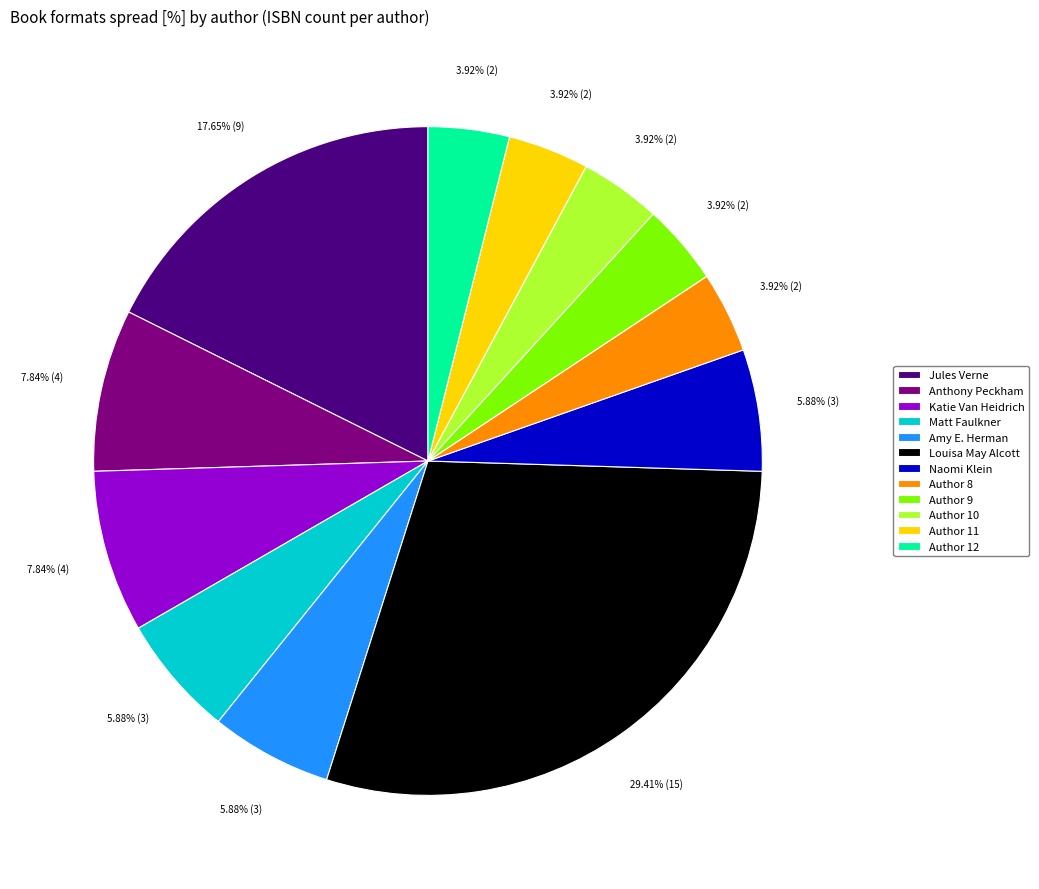

What is the ratio of the value at Anthony Peckham to the value at Katie Van Heidrich?

1.0